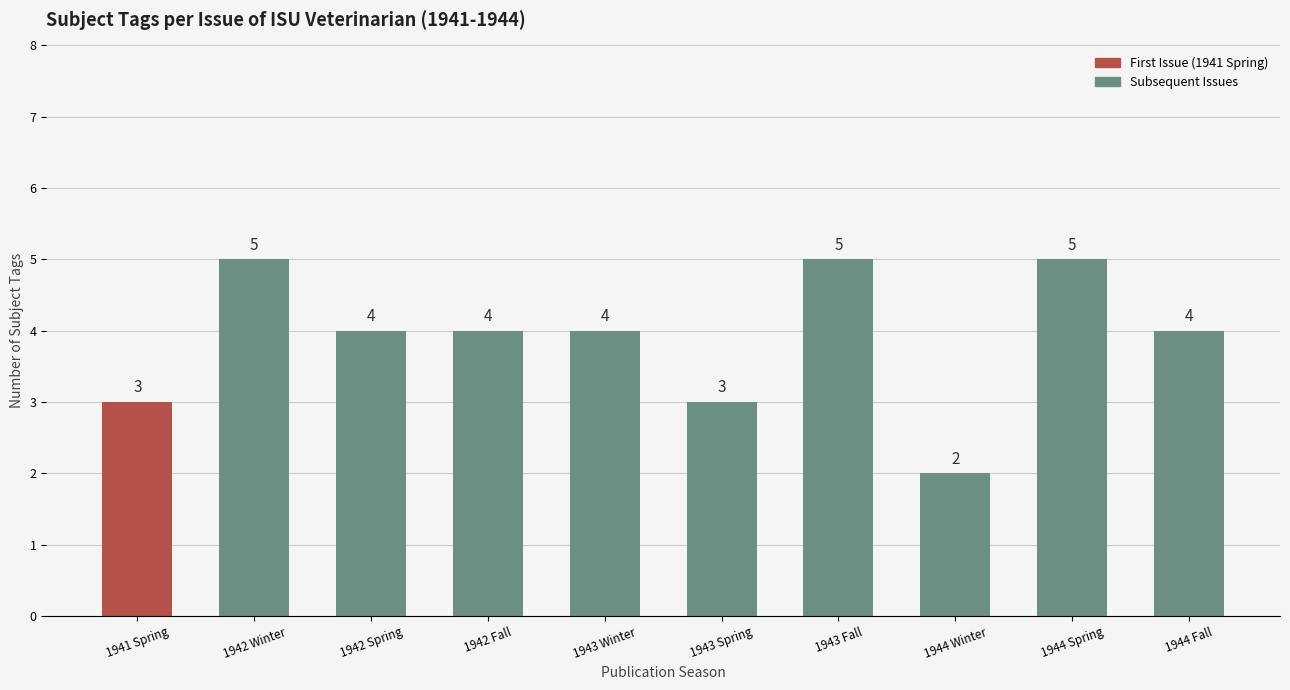

At which label does the data first exceed 4?

1942 Winter